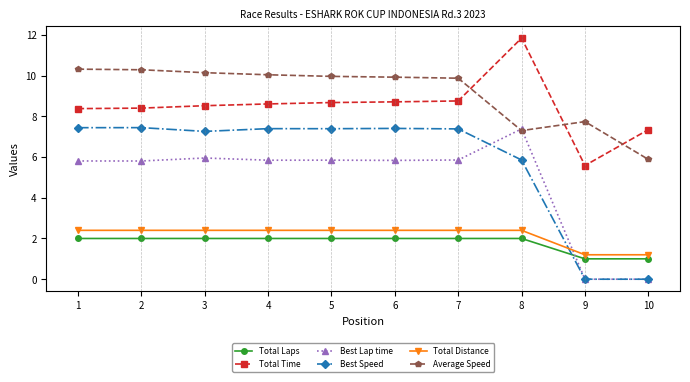

Which series has the largest total across all categories?

Average Speed